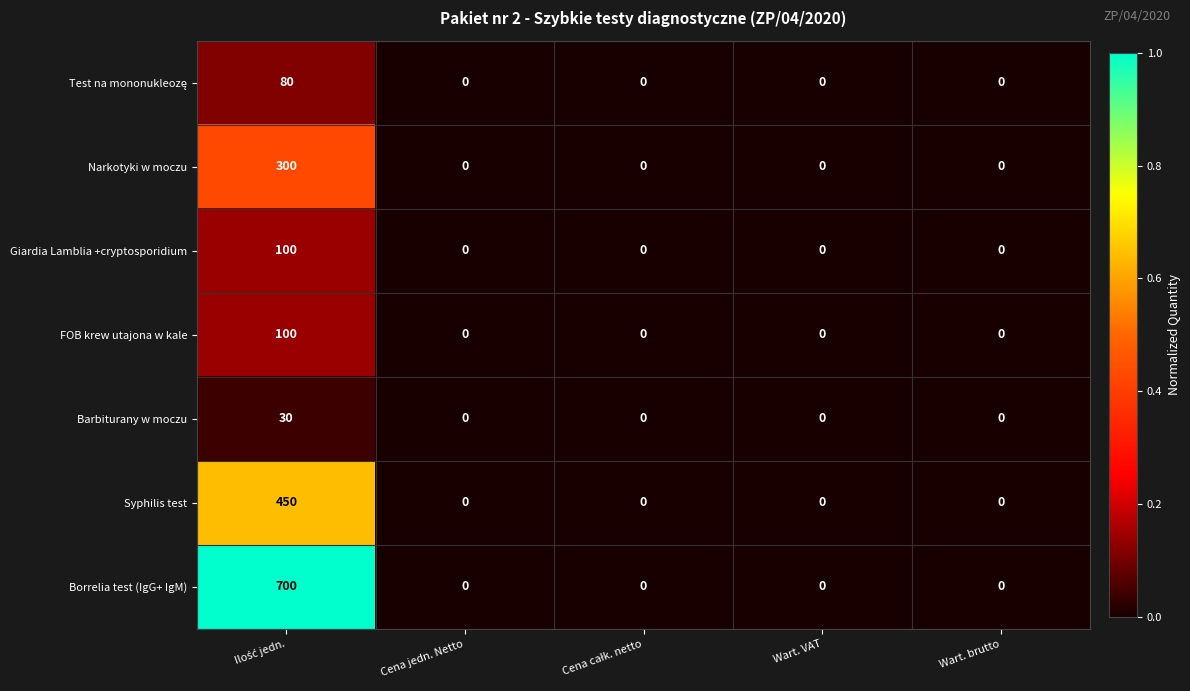

What is the maximum value shown in the chart?

700